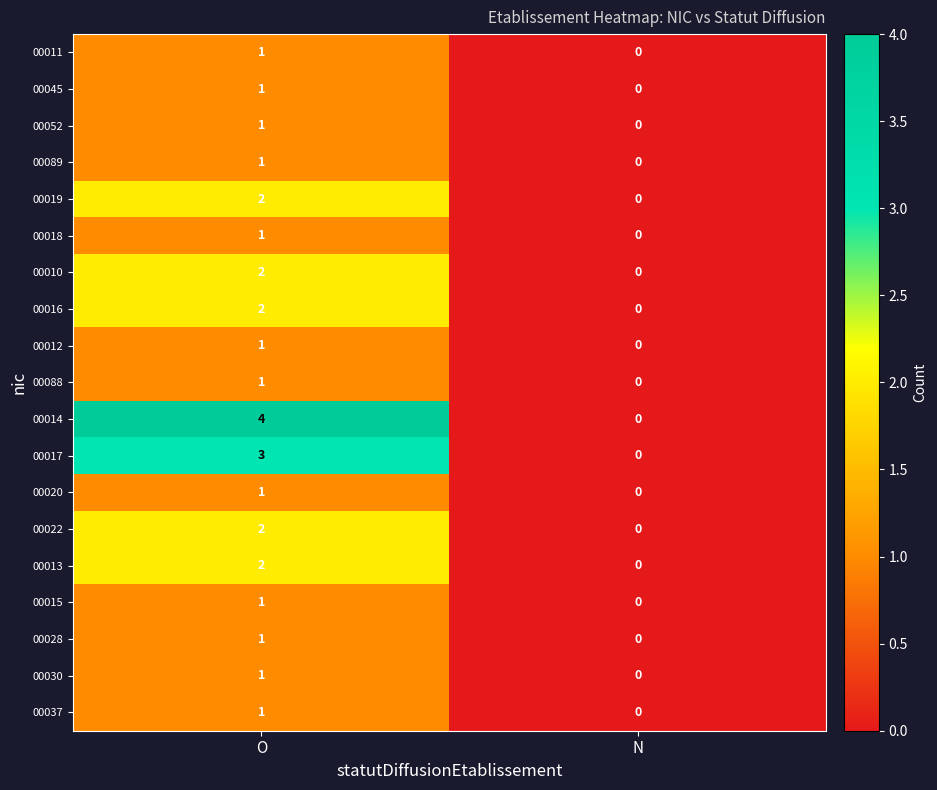

True or false: 00030 has a value of 1 at O.

True